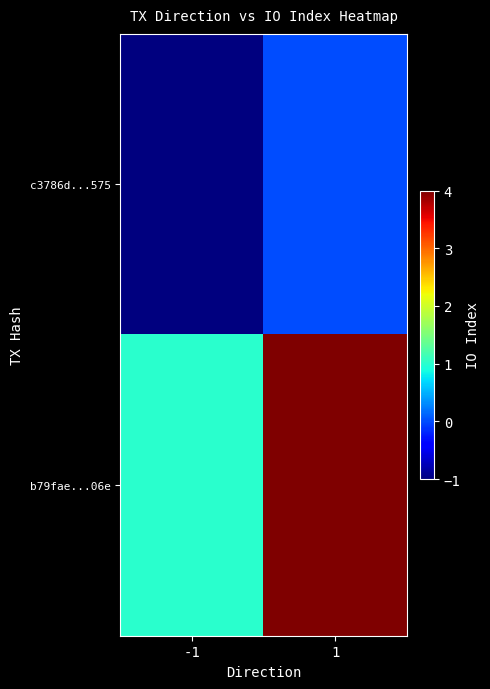

Which label corresponds to the smallest value in the chart?

-1